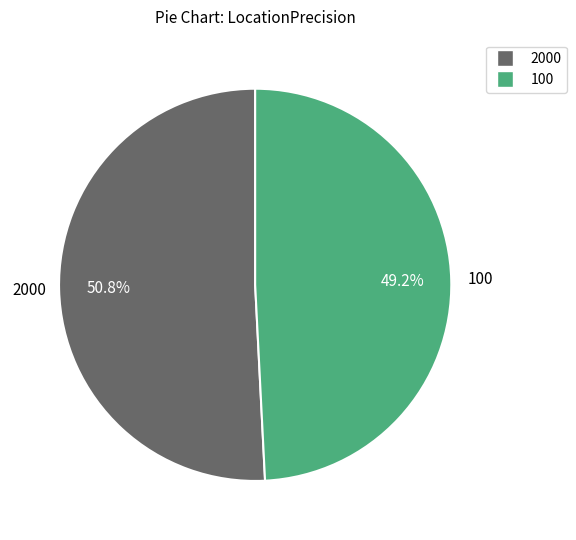

Does any single category account for the majority?

Yes